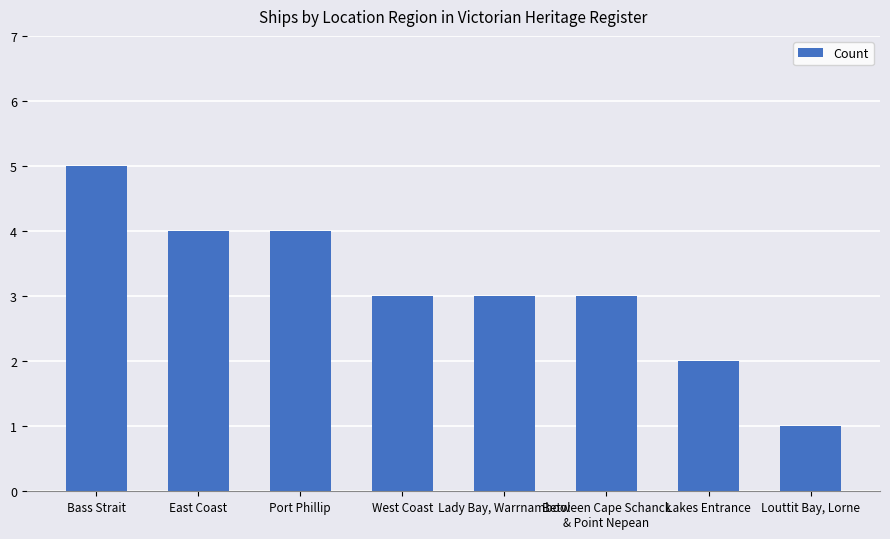

What is the maximum value shown in the chart?

5